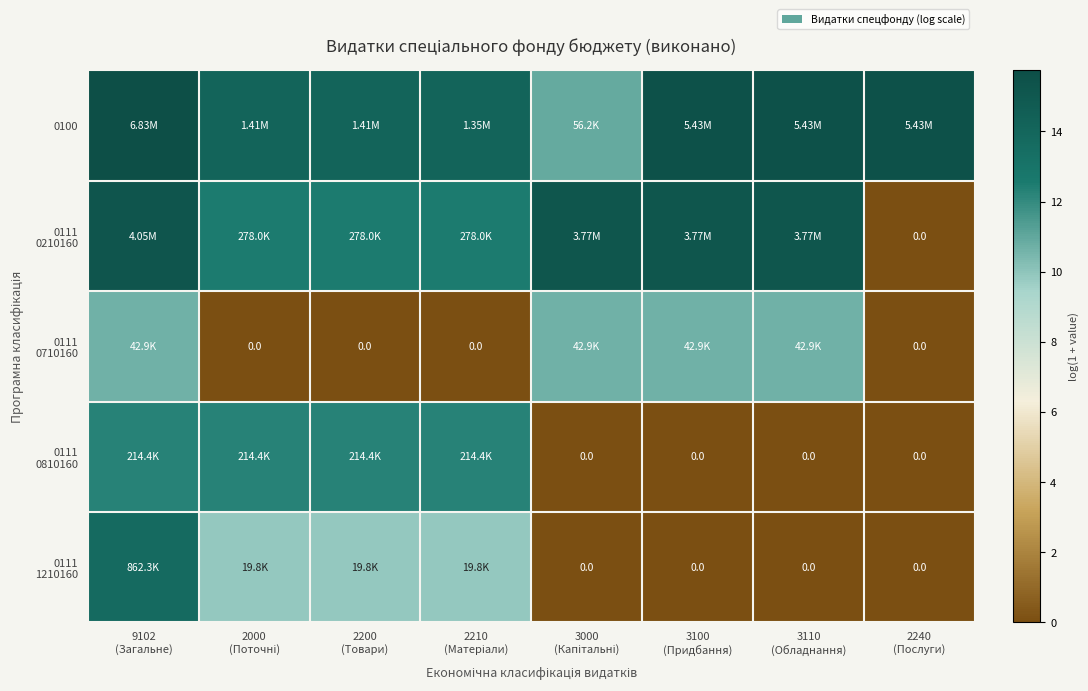

True or false: 0111 0810160 has a value of 12.3 at 9102 (Загальне).

True